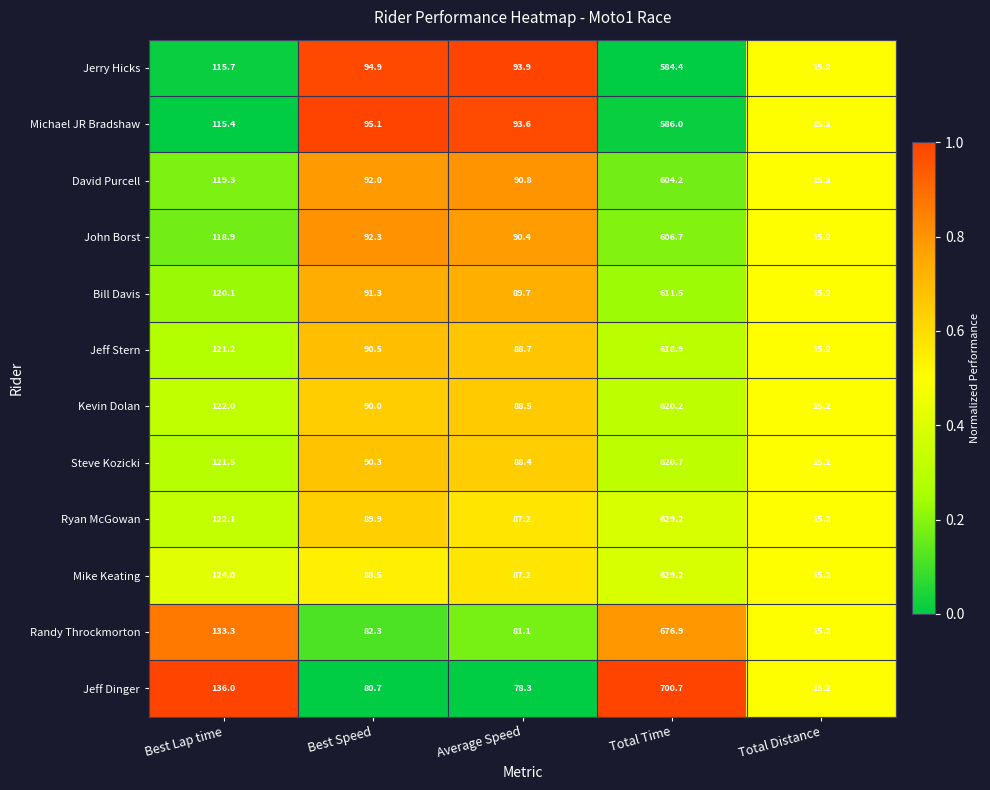

Which series has the largest total across all categories?

Jeff Dinger